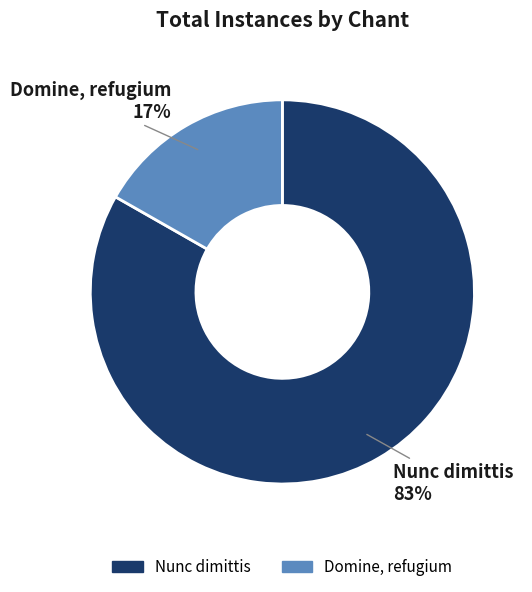

To the nearest percent, what is the average slice percentage?

50%